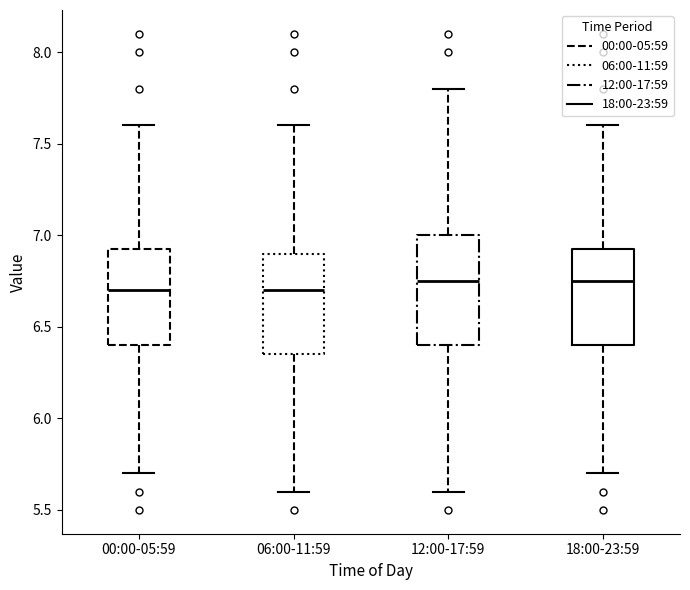

Where does the upper whisker of the box for 18:00-23:59 end on the y-axis? The values are not printed on the chart, so give them approximately, as read against the axis.

7.60